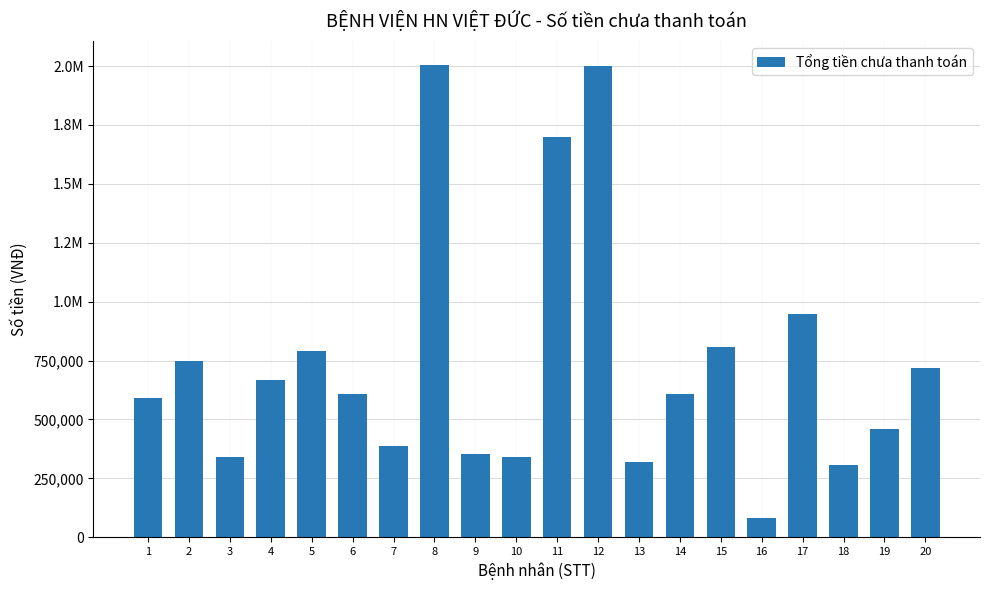

What is the change in value from 13 to 17?

+631300